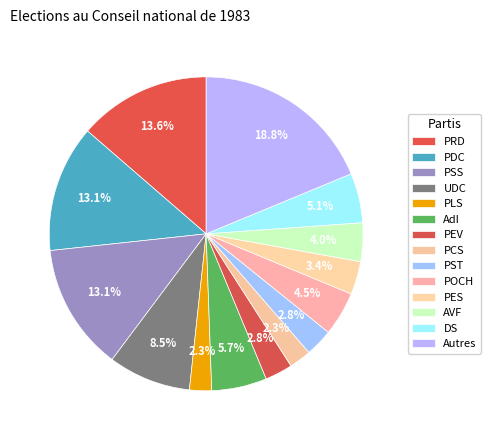

Combined, what portion of the pie is AVF and PDC?

17.0%